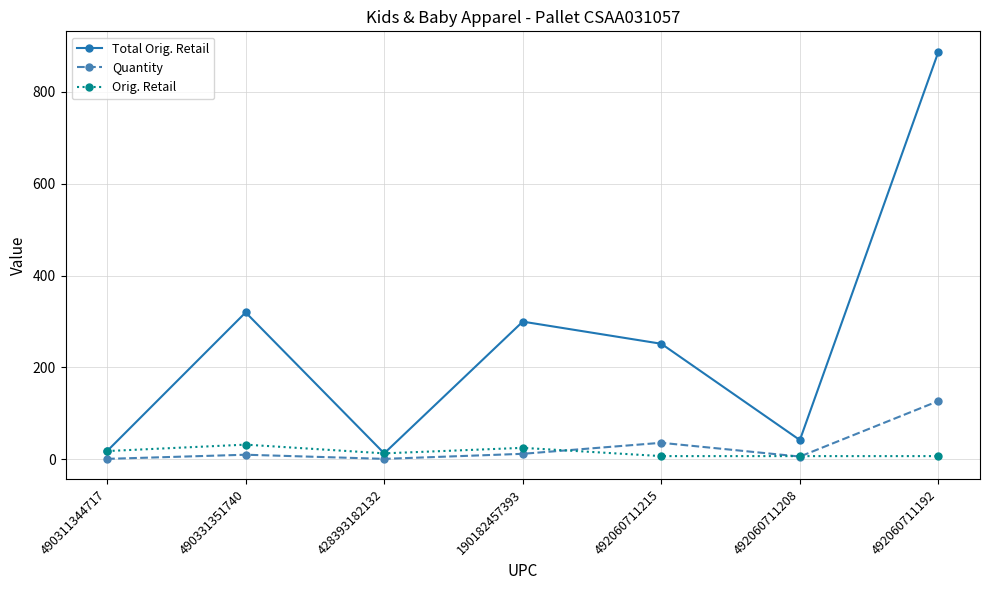

Which series has the widest spread of values?

Total Orig. Retail